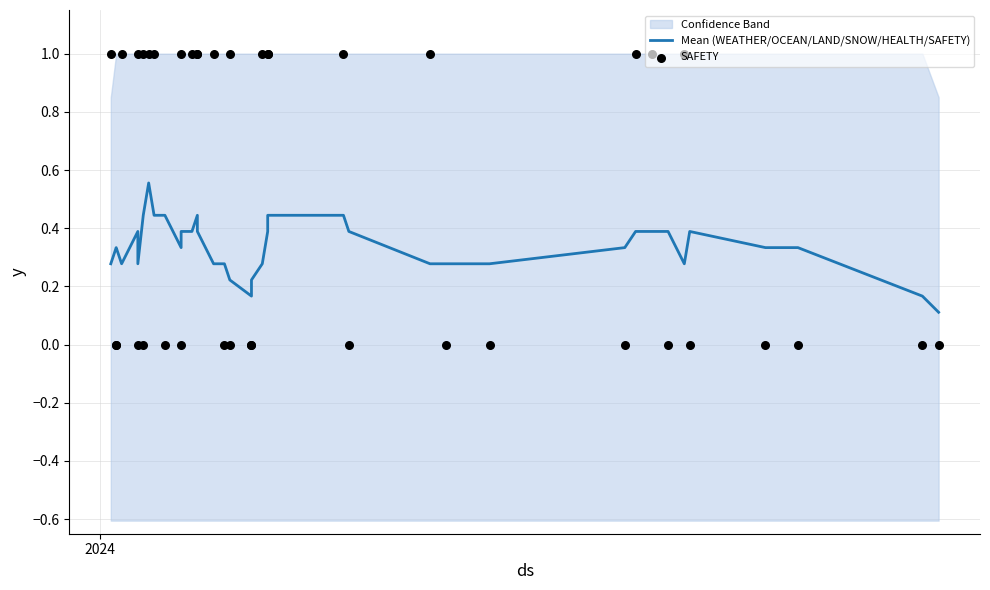

Which series has the largest total across all categories?

SAFETY